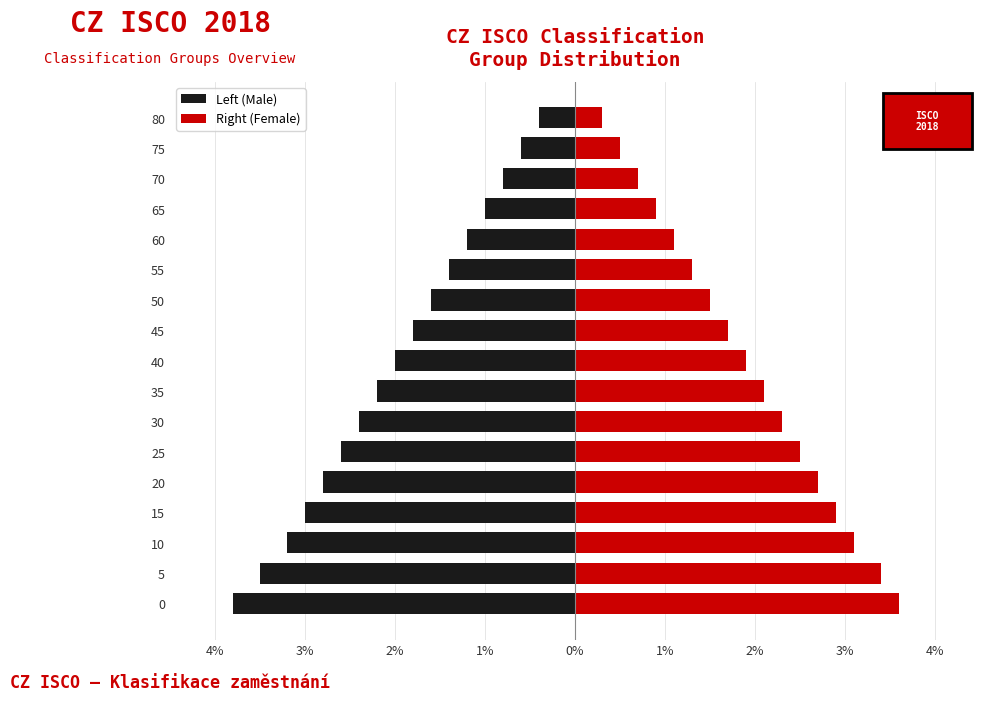

List the series in order of their overall mean, highest first.

Right (Female), Left (Male)